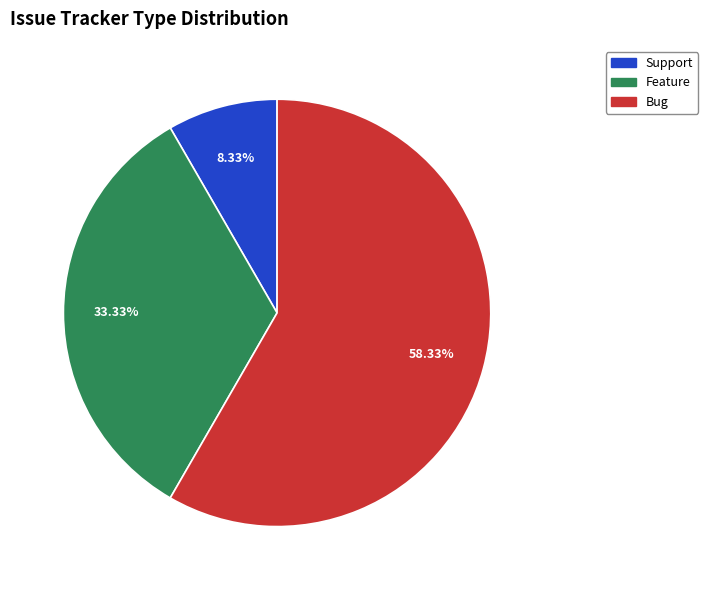

Does any single category account for the majority?

Yes